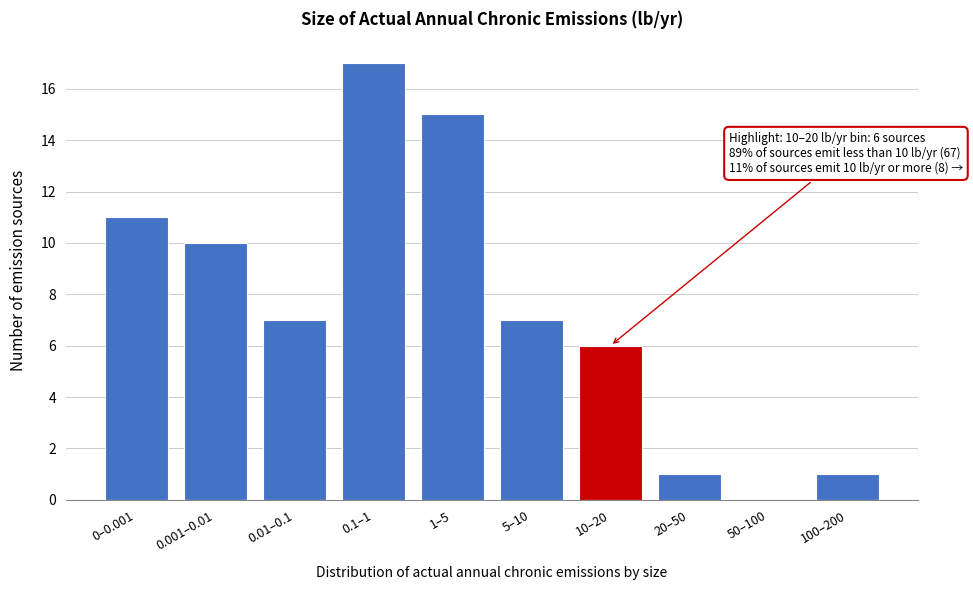

Reading left to right, transcribe all the data shown in this chart.

0–0.001=11	0.001–0.01=10	0.01–0.1=7	0.1–1=17	1–5=15	5–10=7	10–20=6	20–50=1	50–100=0	100–200=1